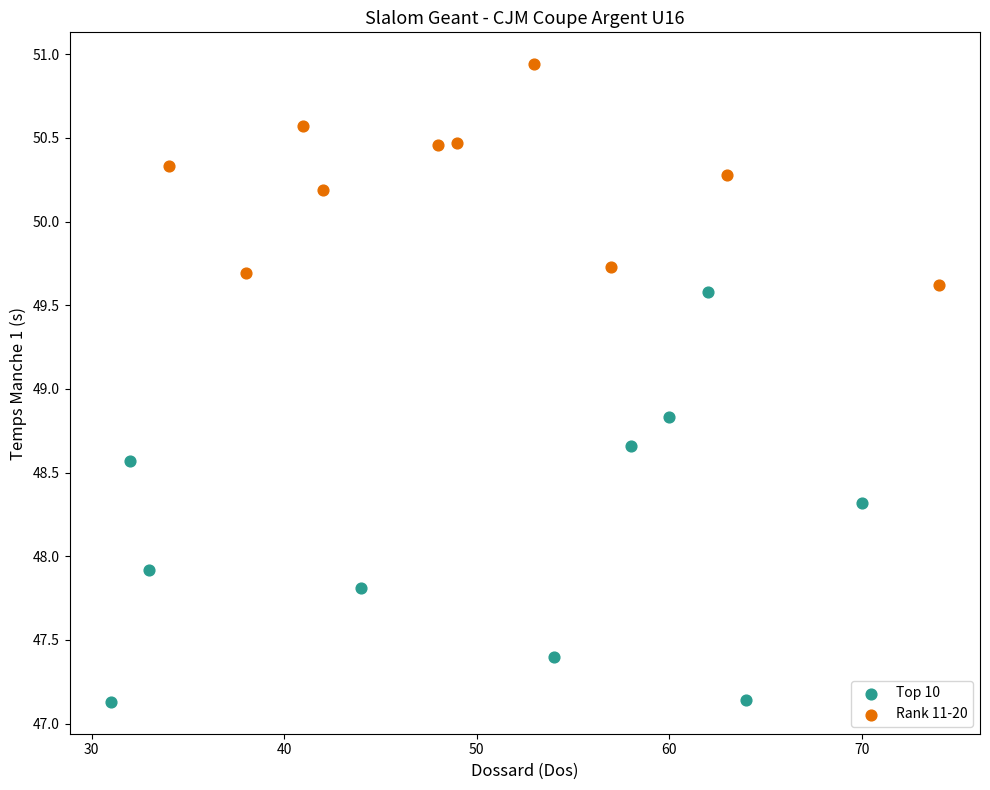

Which series contains the highest Y value?

Rank 11-20